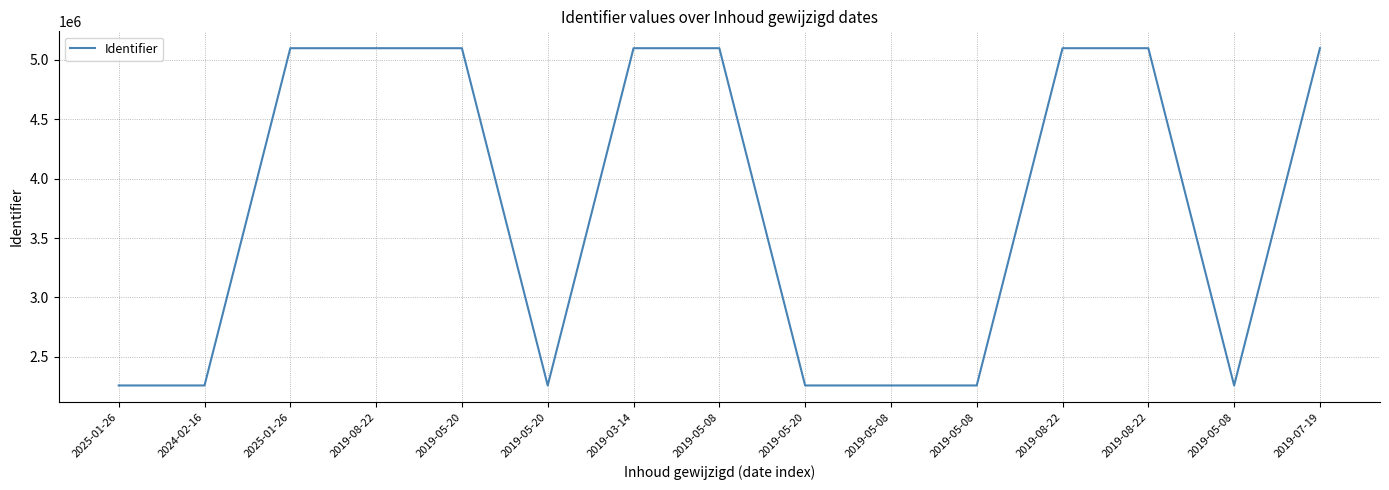

What is the difference between the maximum and minimum values?

2840775